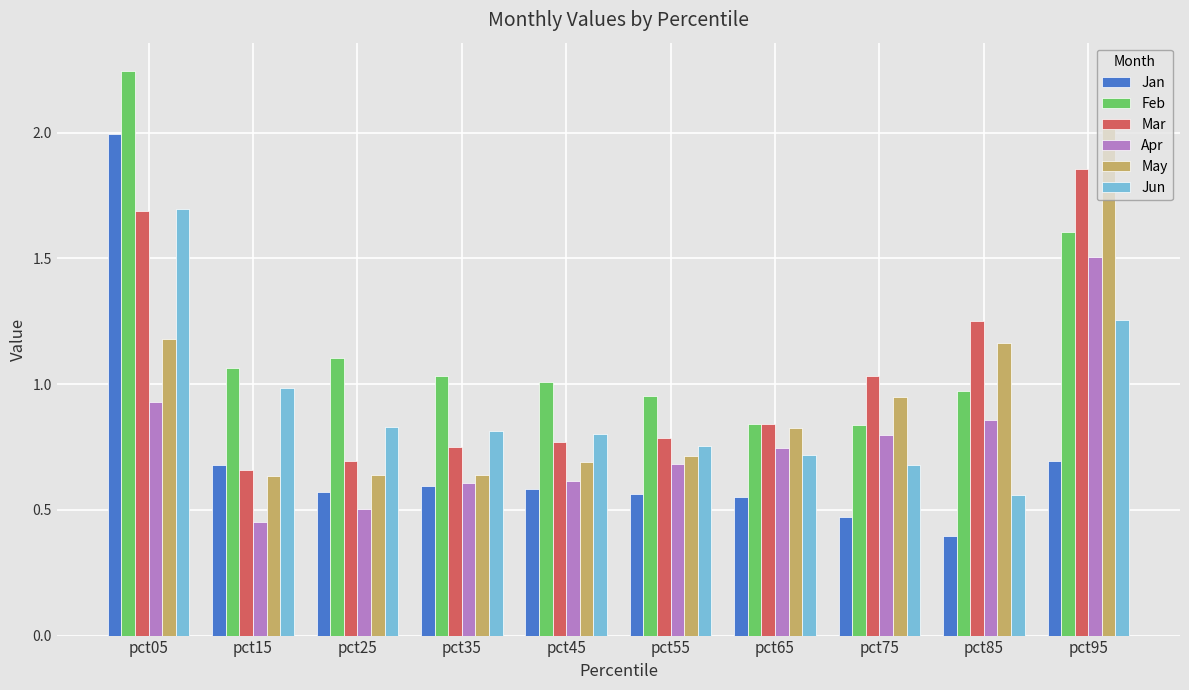

The value of May at pct85 is 2.0. True or false?

False